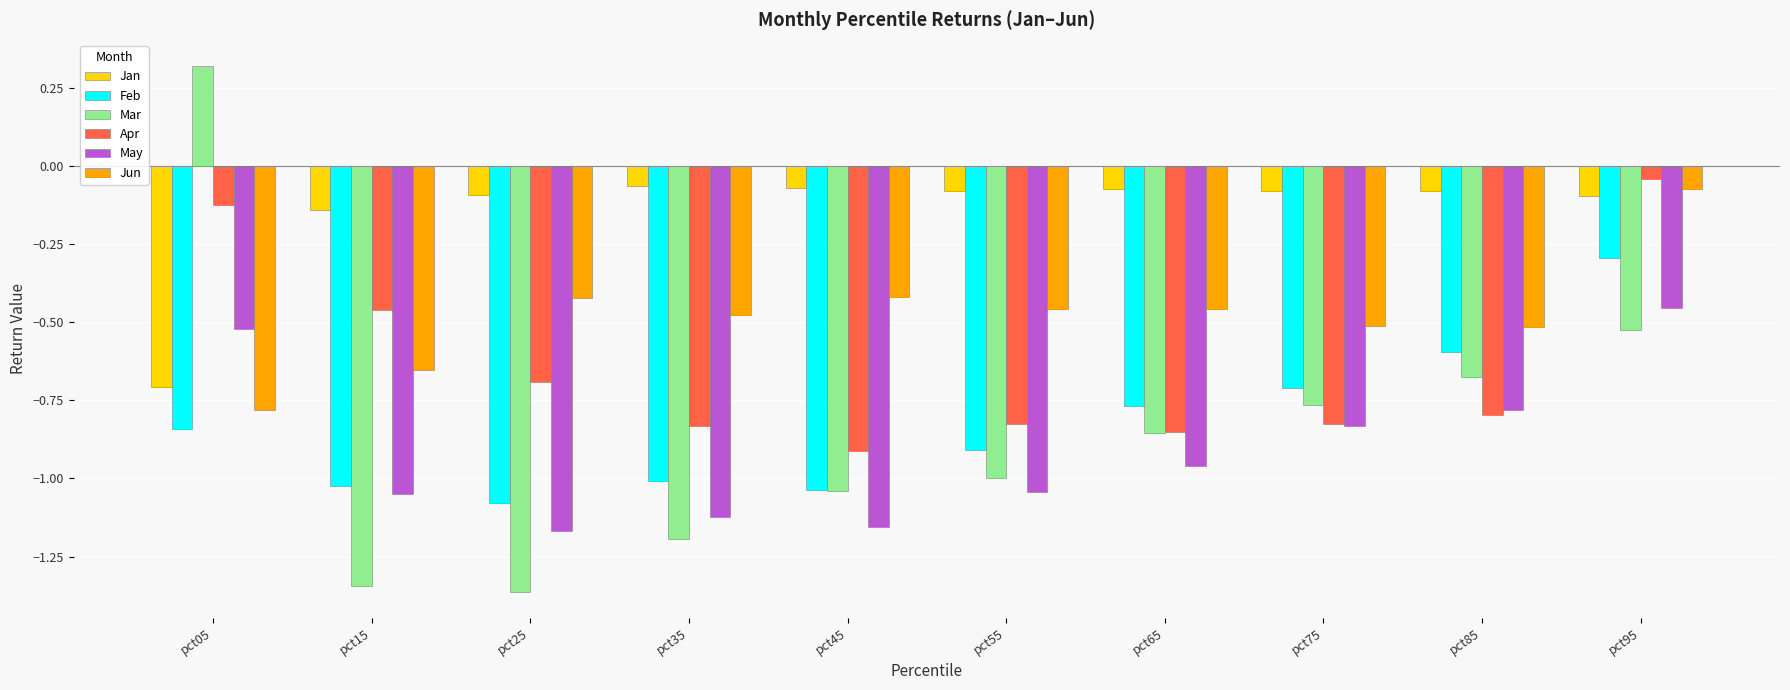

At which label does Feb reach its peak?

pct95